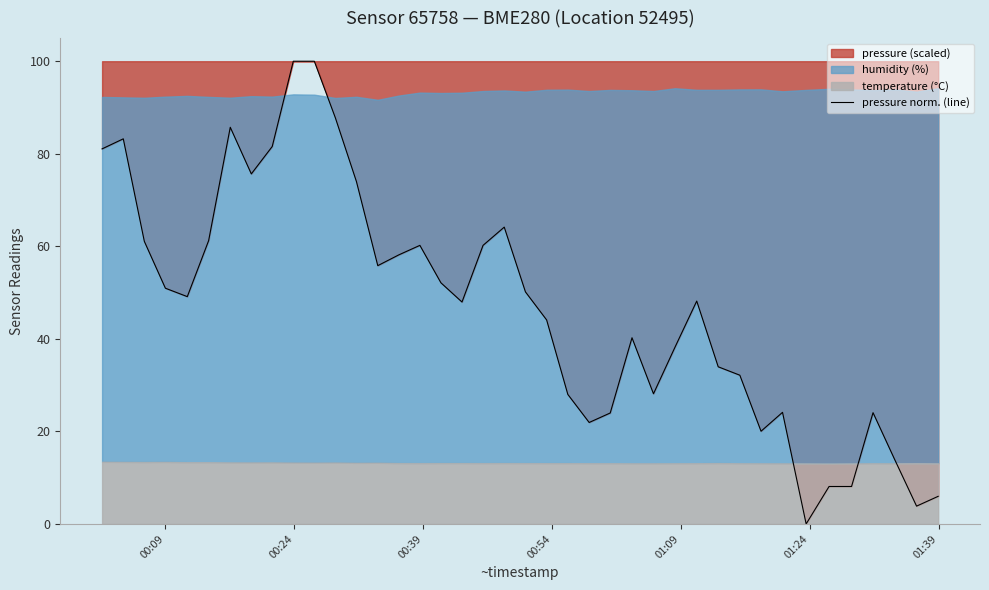

What is the maximum value for pressure norm. (line)?

100.0